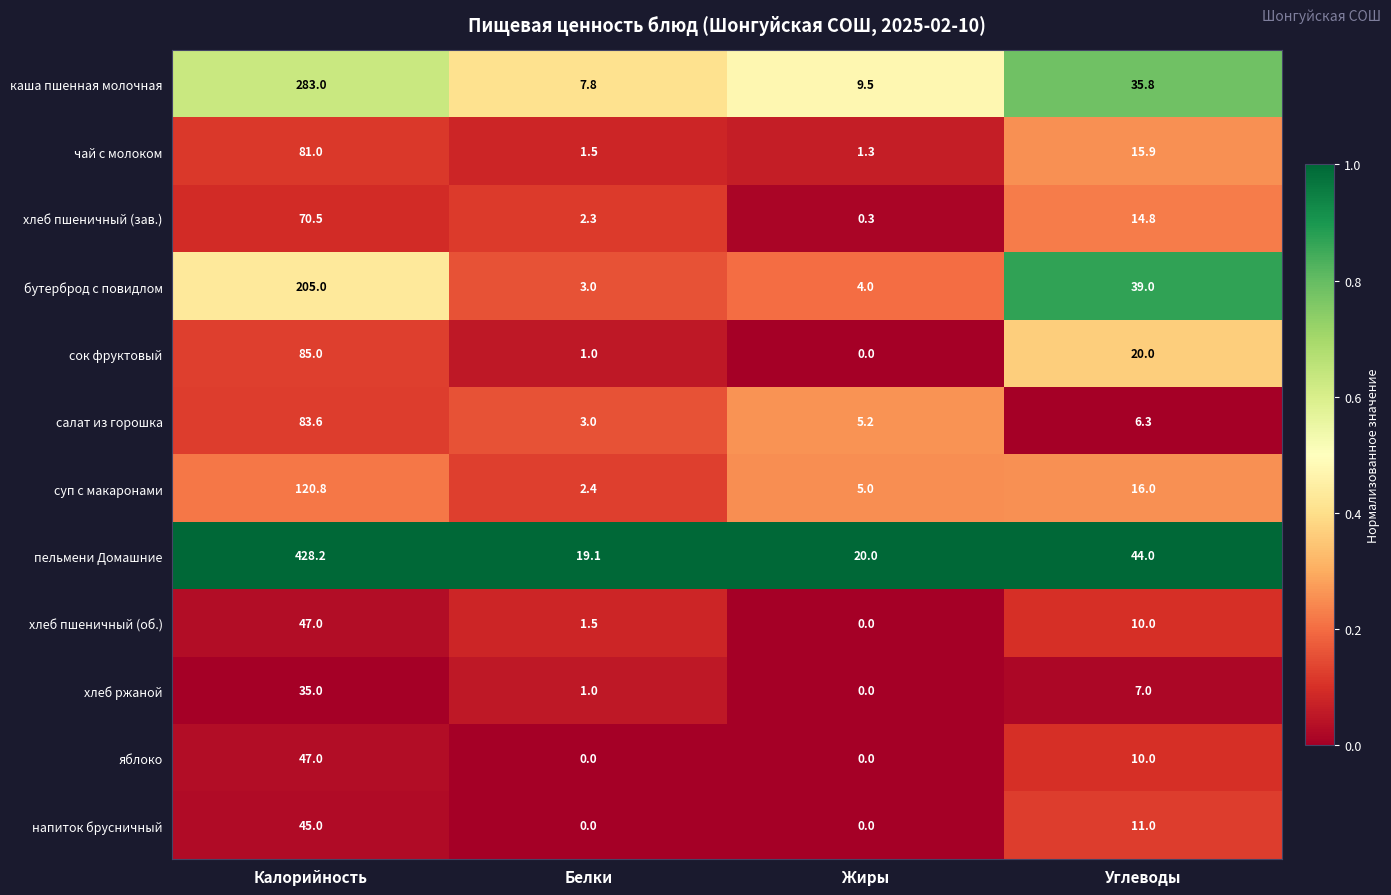

Is it true that каша пшенная молочная equals 80.8 at Калорийность?

False